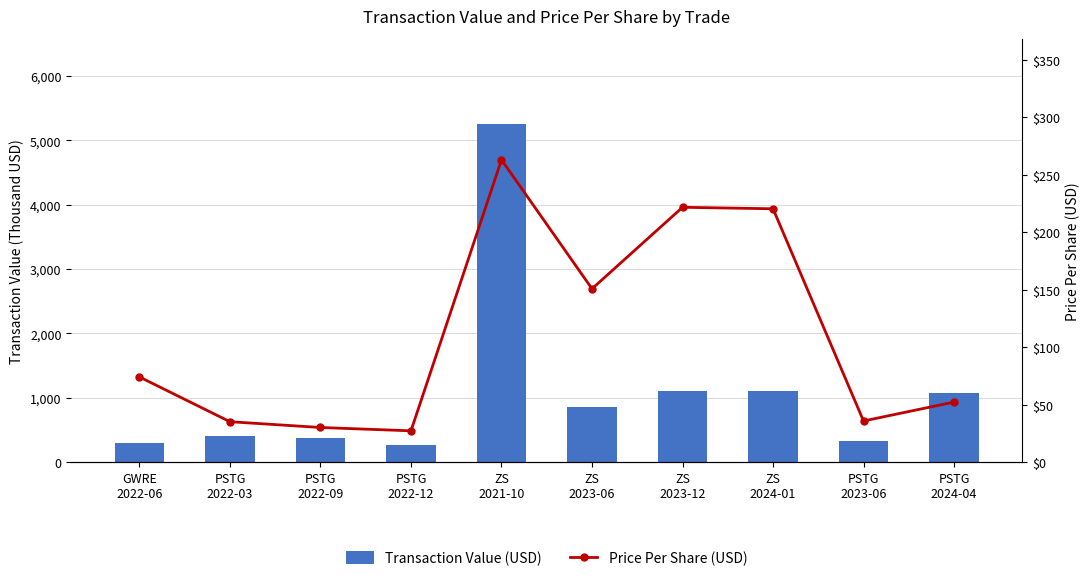

The Transaction Value (USD) series shows 229.5 at PSTG
2022-03. True or false?

False